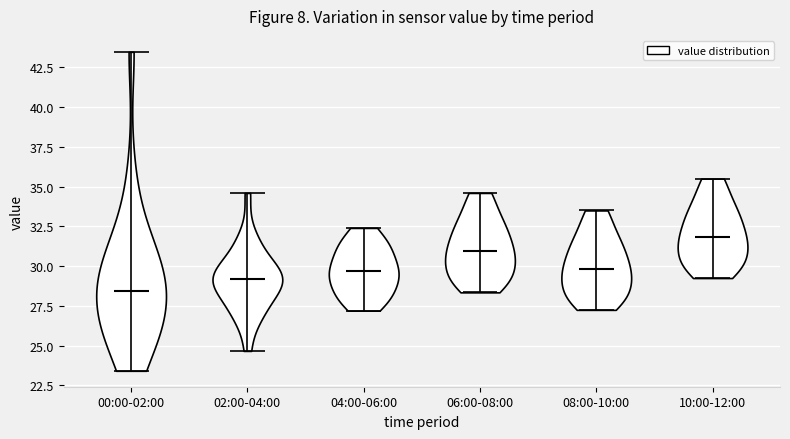

Where does the median line of the violin for 06:00-08:00 sit on the y-axis? The values are not printed on the chart, so give them approximately, as read against the axis.

31.0